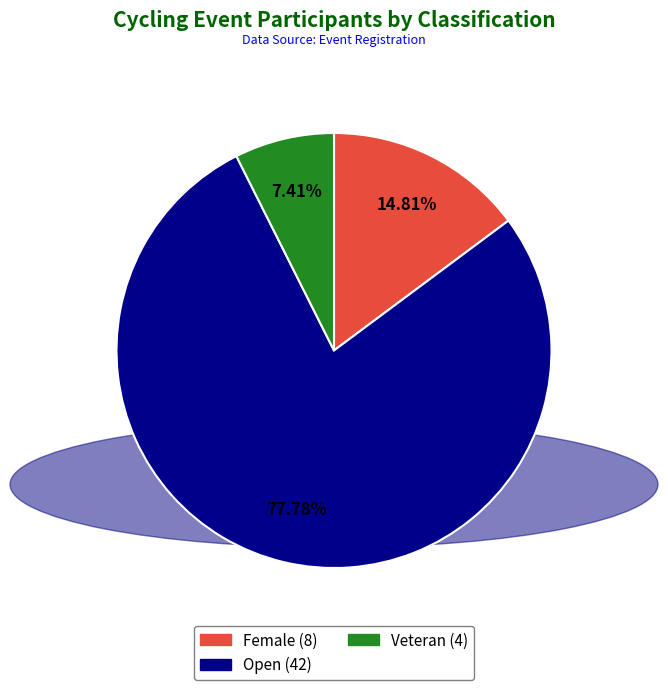

What is the smallest slice in the pie chart?

Veteran